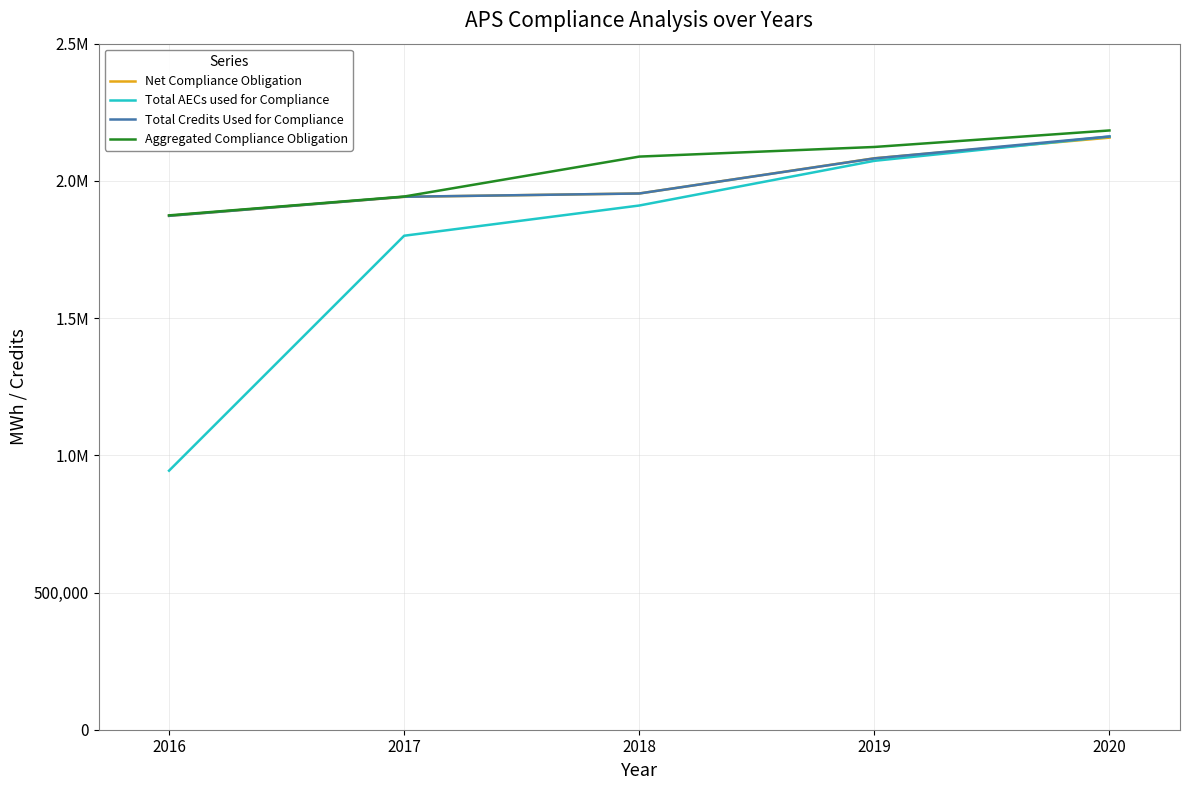

What are all the series names shown in the legend?

Net Compliance Obligation, Total AECs used for Compliance, Total Credits Used for Compliance, Aggregated Compliance Obligation